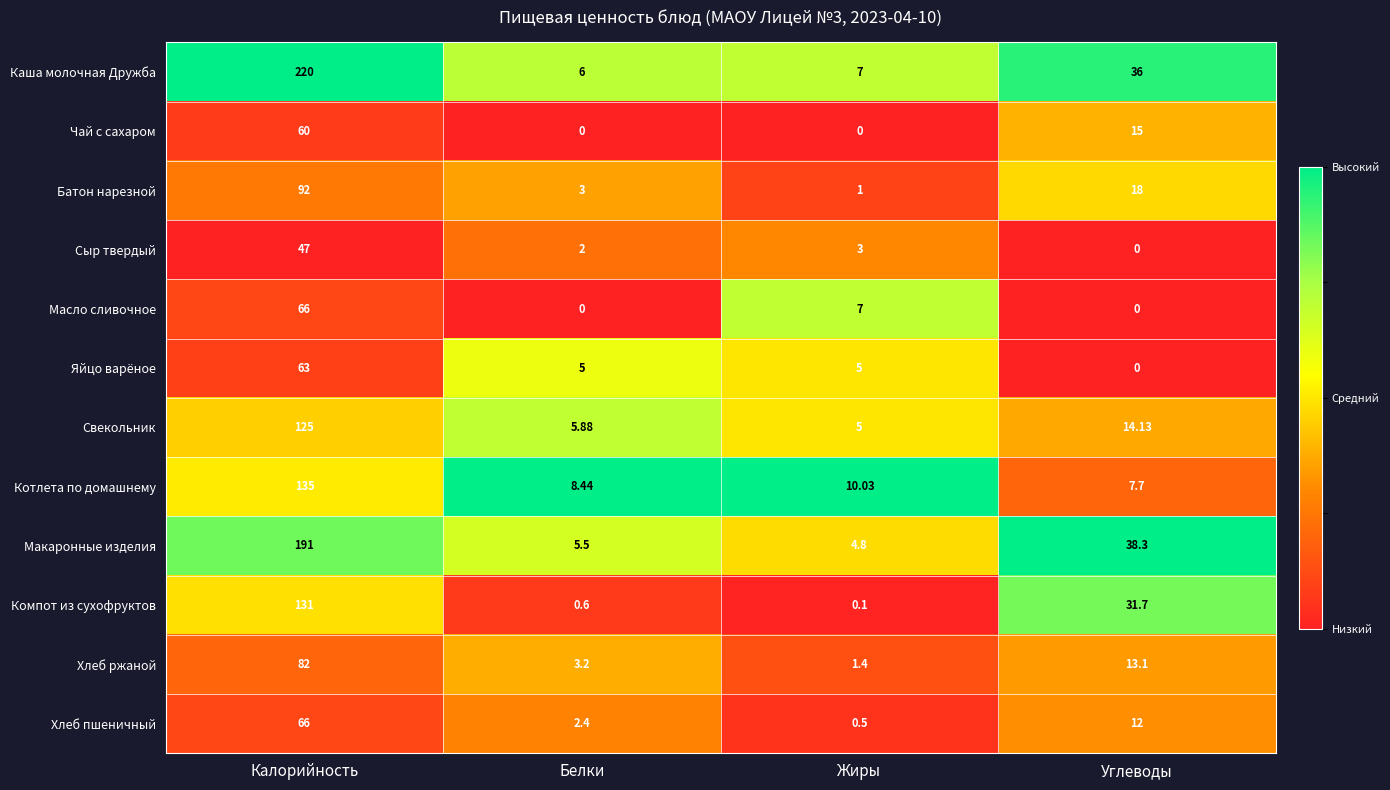

Where is Батон нарезной nearest to the value 46?

Углеводы